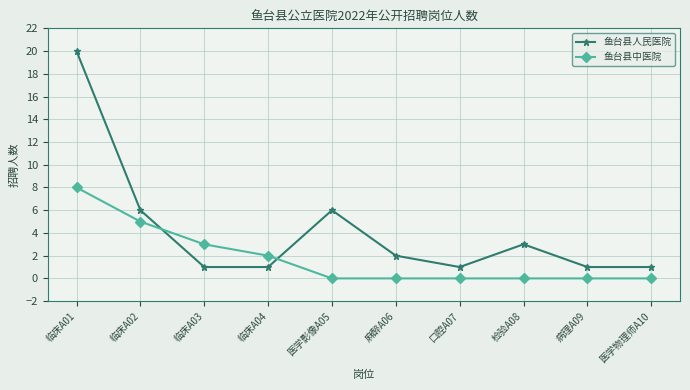

Is the value of 鱼台县中医院 at 检验A08 greater than the value of 鱼台县人民医院 at 检验A08?

No